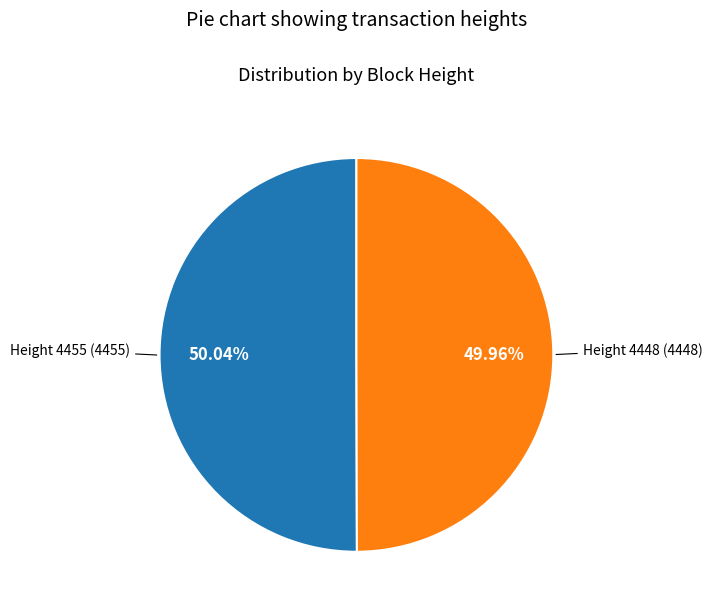

Does any single category account for the majority?

Yes